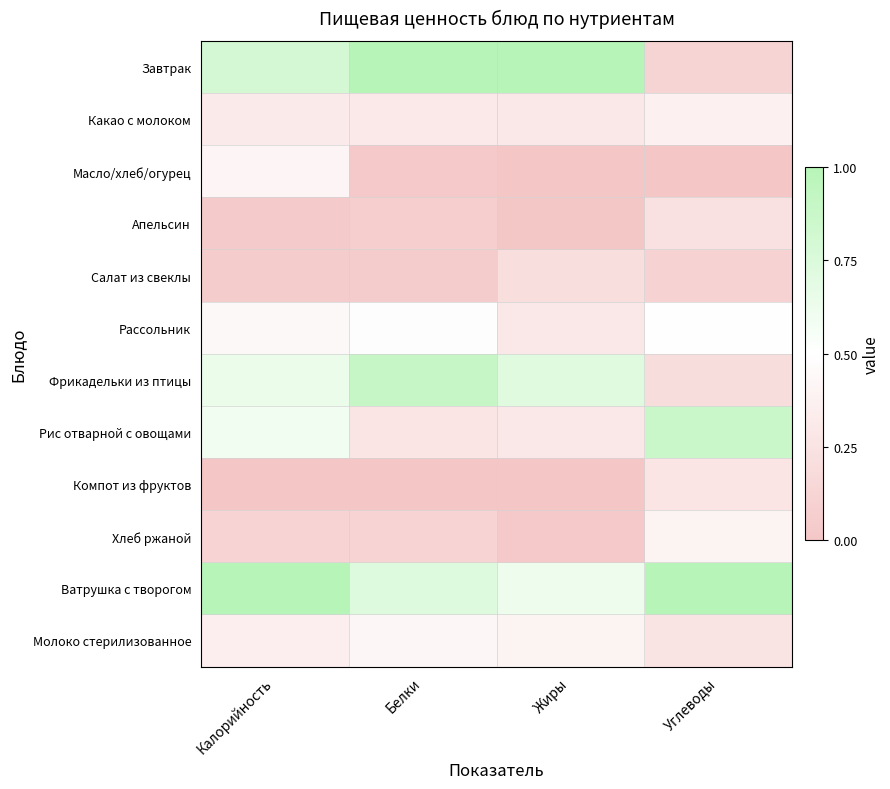

Reading left to right, transcribe all the data shown in this chart.

Завтрак: Калорийность=0.8	Белки=1.0	Жиры=1.0	Углеводы=0.1
Какао с молоком: Калорийность=0.3	Белки=0.3	Жиры=0.3	Углеводы=0.4
Масло/хлеб/огурец: Калорийность=0.4	Белки=0.0	Жиры=0.0	Углеводы=0.0
Апельсин: Калорийность=0.0	Белки=0.1	Жиры=0.0	Углеводы=0.2
Салат из свеклы: Калорийность=0.1	Белки=0.1	Жиры=0.2	Углеводы=0.1
Рассольник: Калорийность=0.4	Белки=0.5	Жиры=0.3	Углеводы=0.5
Фрикадельки из птицы: Калорийность=0.6	Белки=0.9	Жиры=0.7	Углеводы=0.2
Рис отварной с овощами: Калорийность=0.6	Белки=0.3	Жиры=0.3	Углеводы=0.9
Компот из фруктов: Калорийность=0.0	Белки=0.0	Жиры=0.0	Углеводы=0.3
Хлеб ржаной: Калорийность=0.1	Белки=0.1	Жиры=0.0	Углеводы=0.4
Ватрушка с творогом: Калорийность=1.0	Белки=0.7	Жиры=0.6	Углеводы=1.0
Молоко стерилизованное: Калорийность=0.4	Белки=0.4	Жиры=0.4	Углеводы=0.3